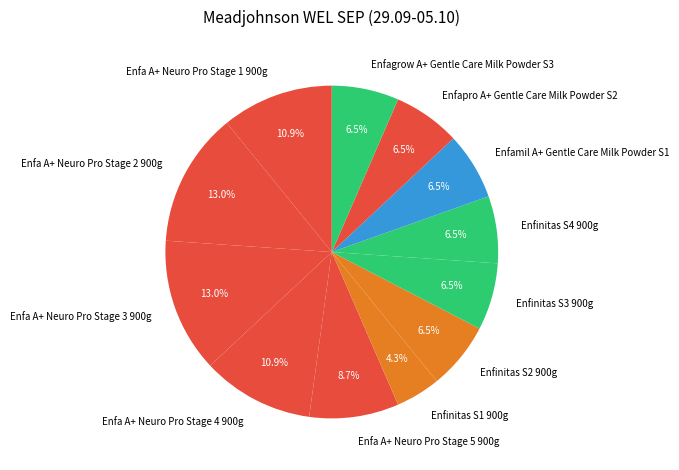

What is the smallest slice in the pie chart?

Enfinitas S1 900g